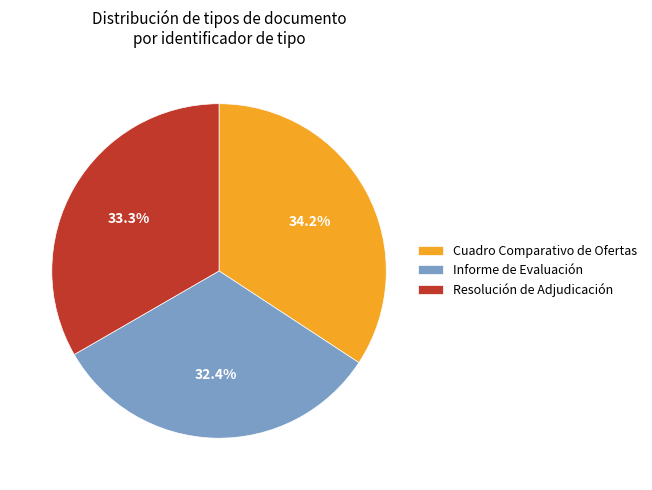

Is the sum of Resolución de Adjudicación and Cuadro Comparativo de Ofertas greater than half?

Yes